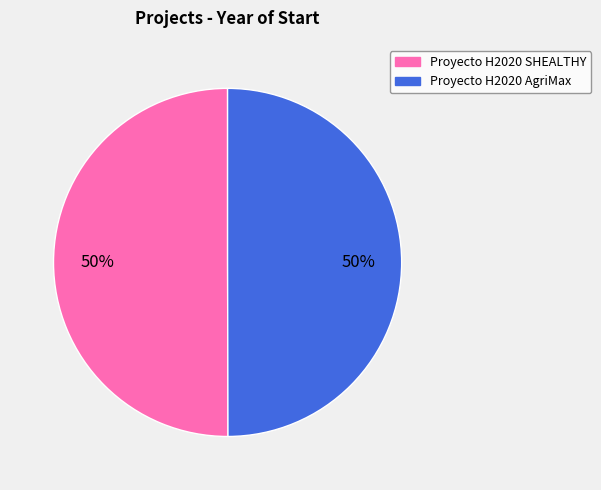

To the nearest percent, what is the combined percentage of Proyecto H2020 AgriMax and Proyecto H2020 SHEALTHY?

100%